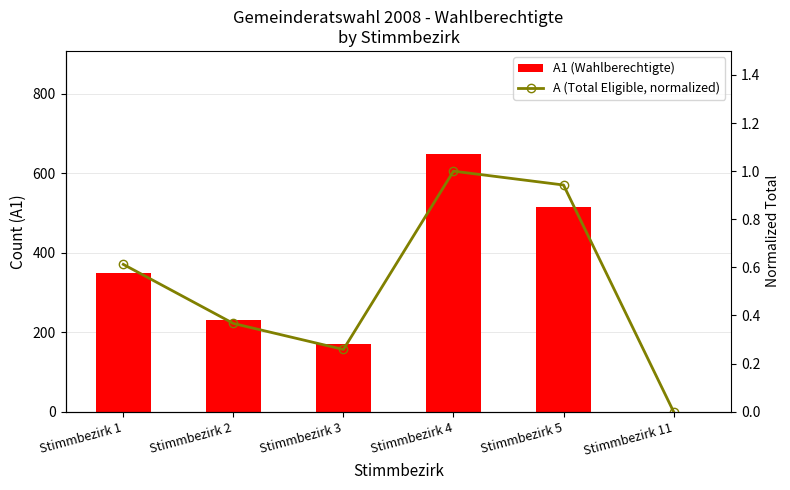

Which label corresponds to the smallest value in the chart?

Stimmbezirk 11